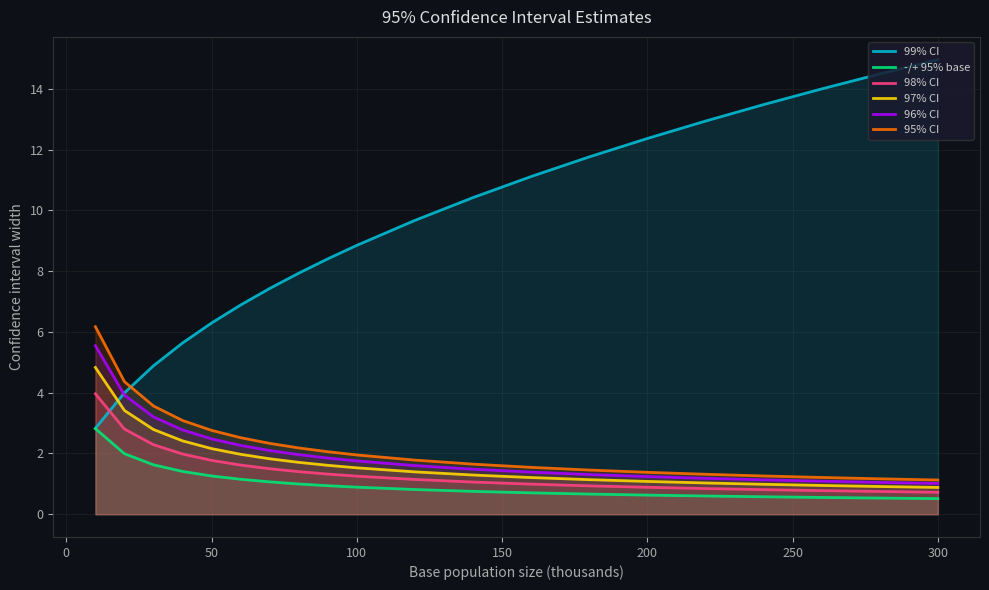

What are all the series names shown in the legend?

99% CI, -/+ 95% base, 98% CI, 97% CI, 96% CI, 95% CI